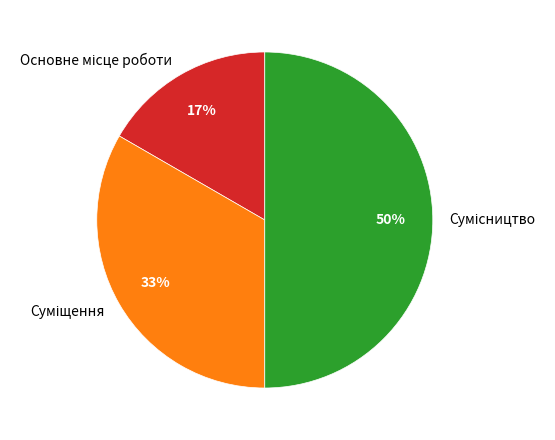

To the nearest percent, what is the average slice percentage?

33%